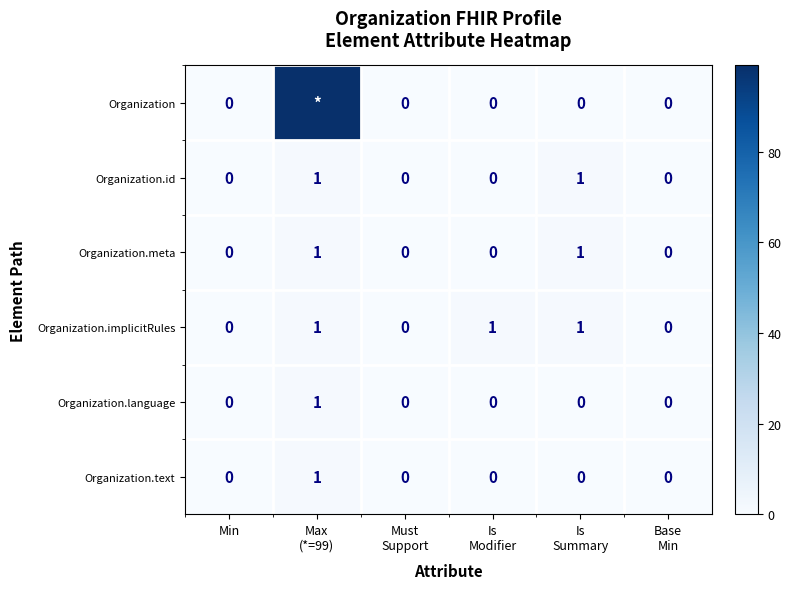

How many Organization.language values are between 0 and 1?

6